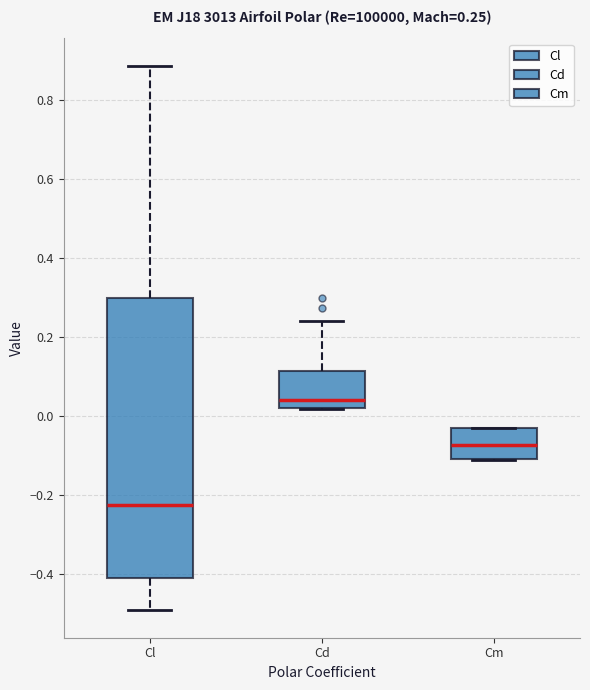

Which box is the tallest, from its lower edge to its upper edge?

Cl